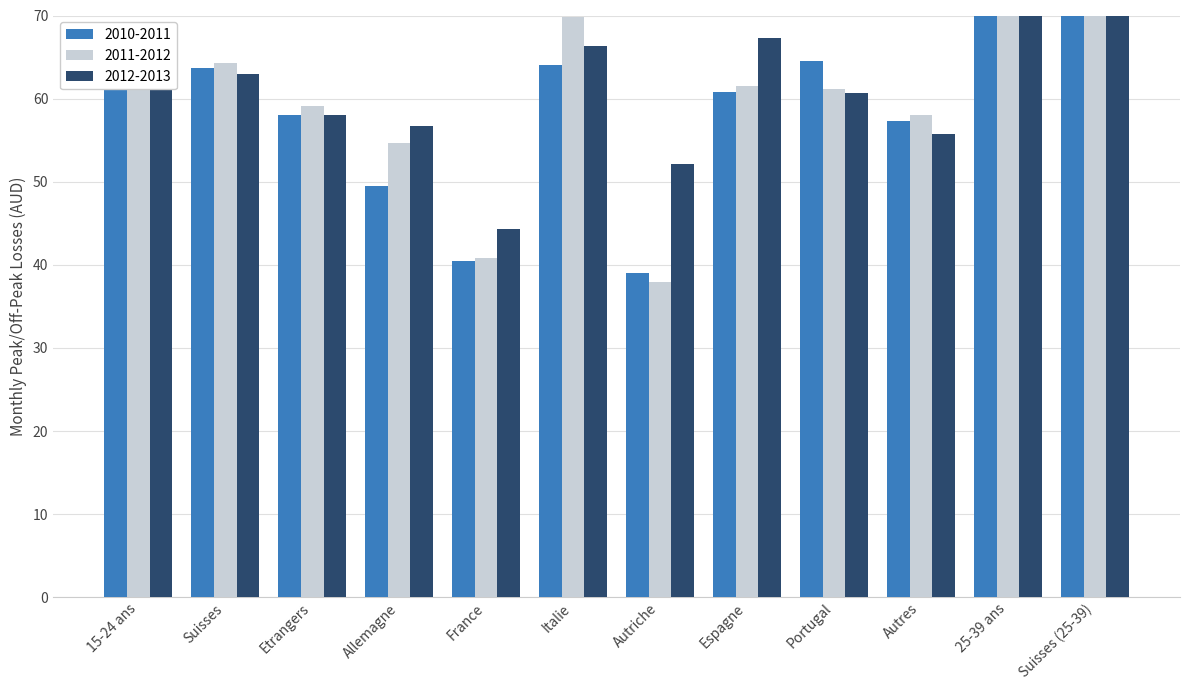

What is the smallest value displayed?

37.9